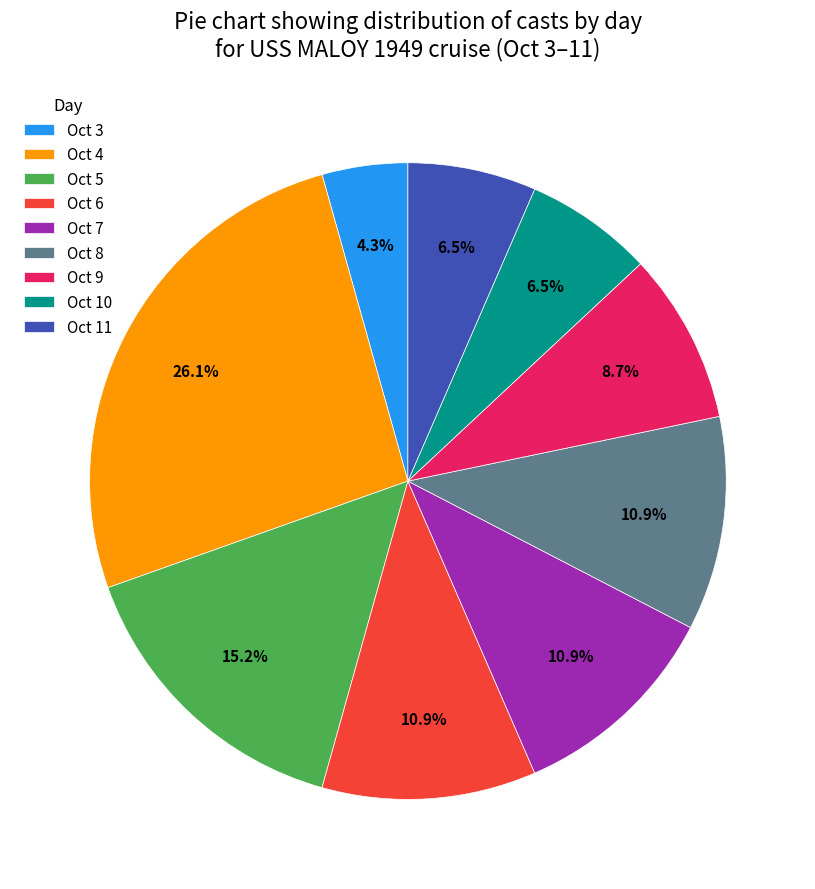

Is the sum of Oct 6 and Oct 7 greater than half?

No